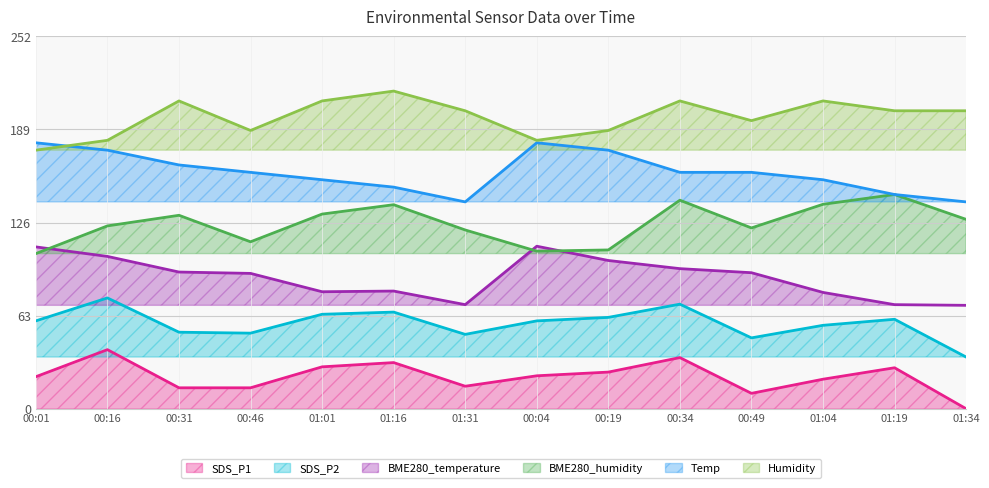

At which label does SDS_P1 first exceed 22?

00:16